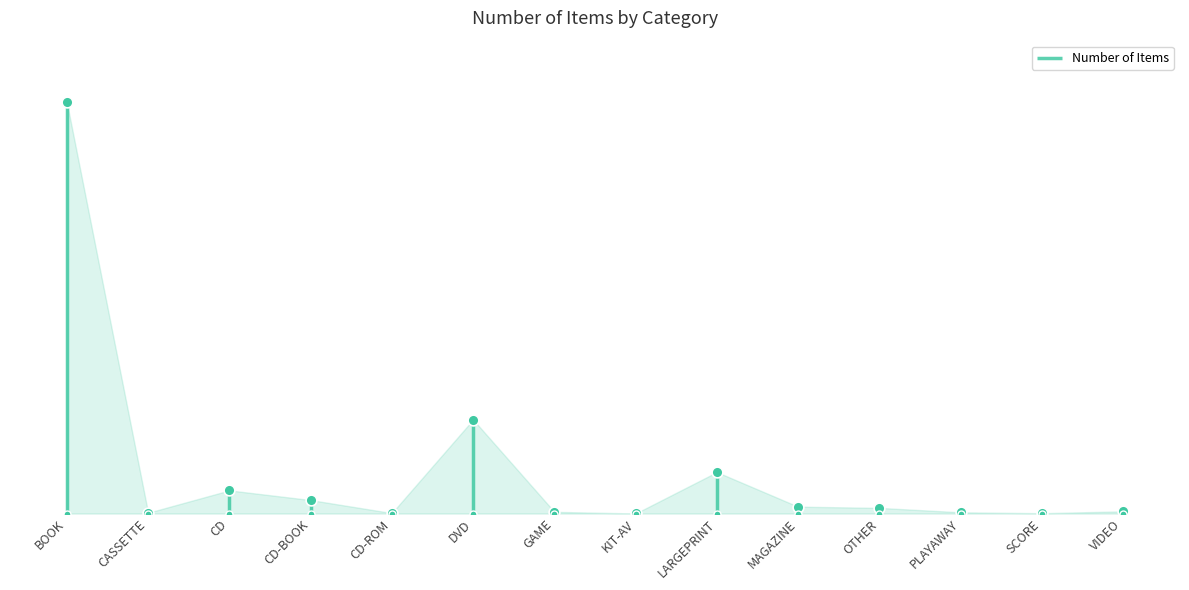

What is the change in value from OTHER to VIDEO?

-53